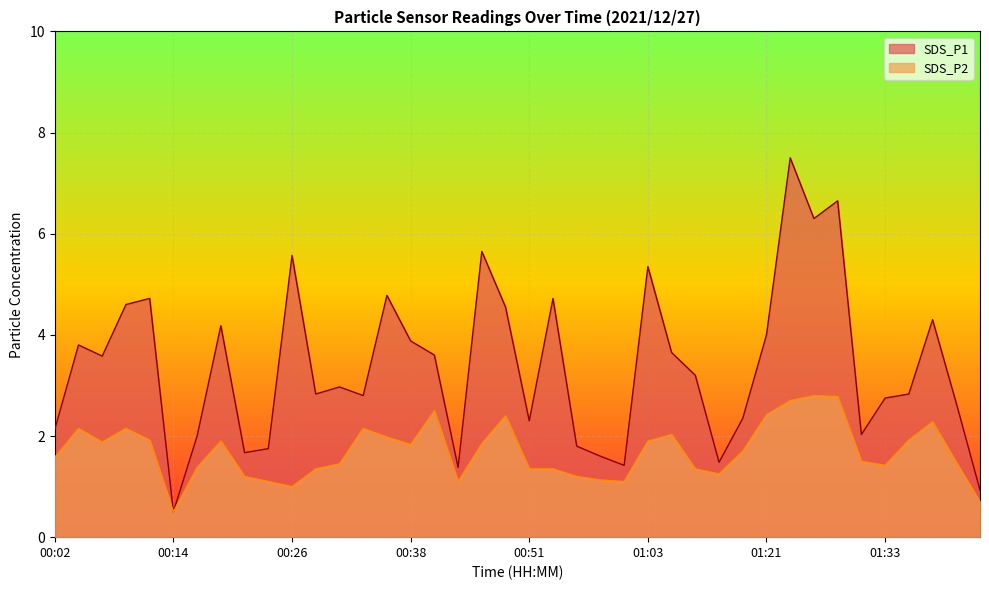

True or false: SDS_P1 and SDS_P2 intersect in this chart.

False